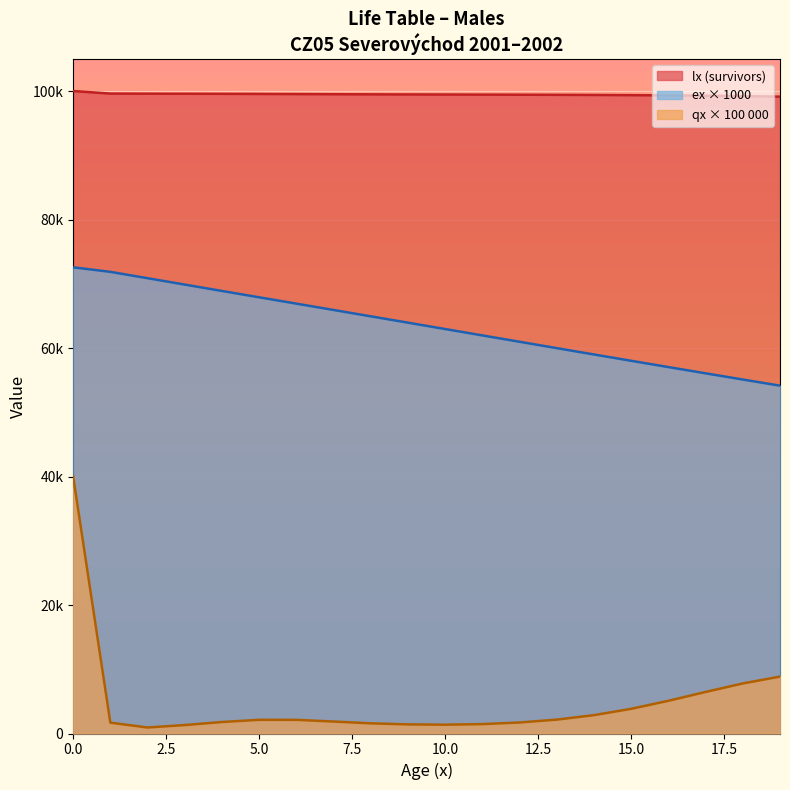

What is the difference between the maximum and minimum values in the qx_scaled series?

39085.8